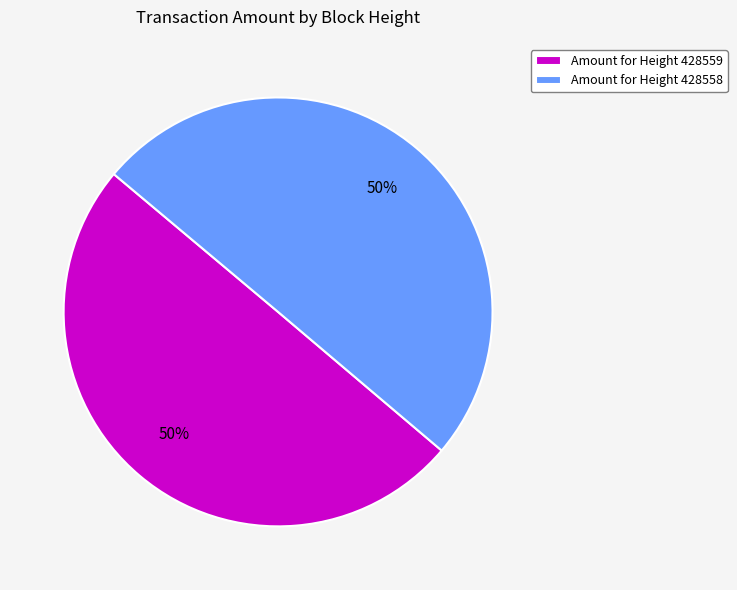

Is it true that Amount for Height 428558 is 55% of the pie?

False